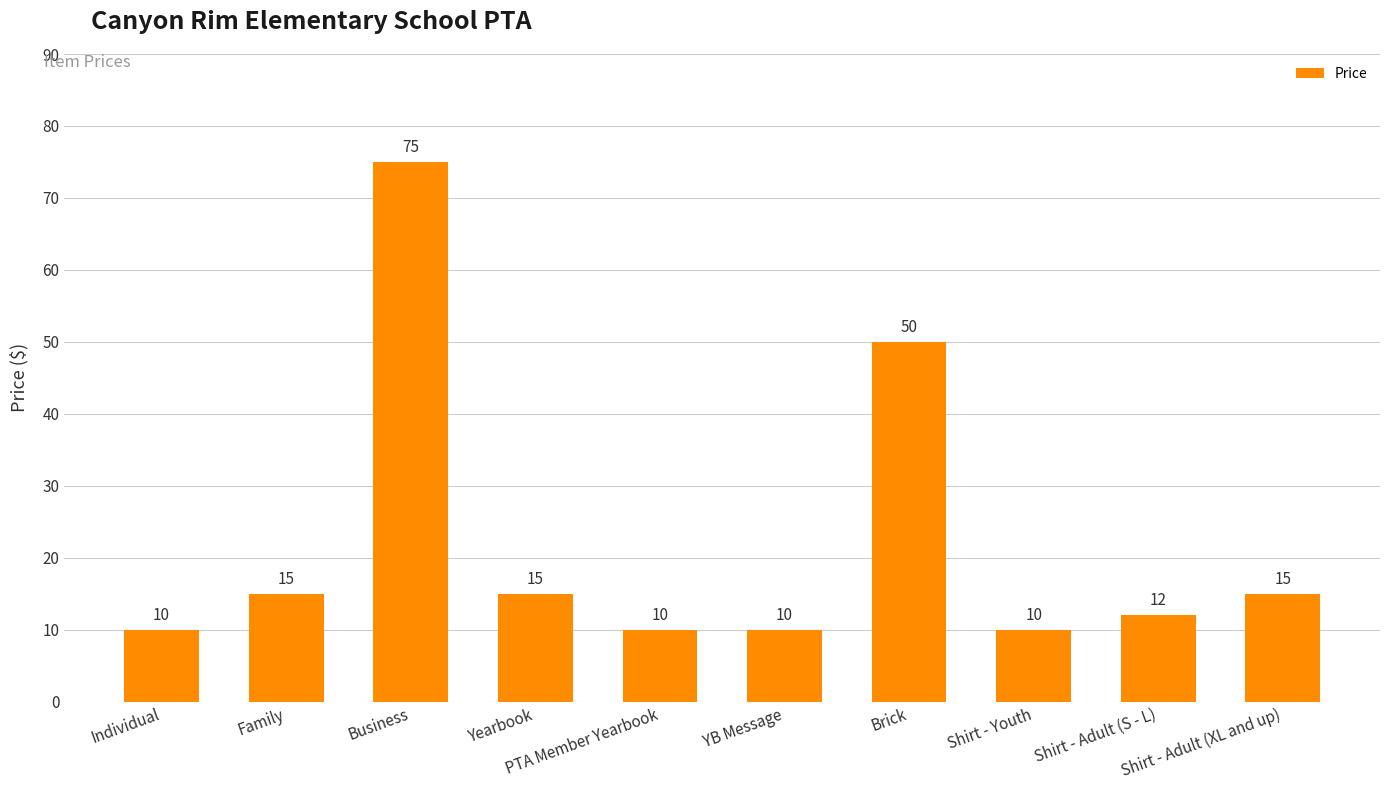

Reading right to left, transcribe all the data shown in this chart.

15	12	10	50	10	10	15	75	15	10